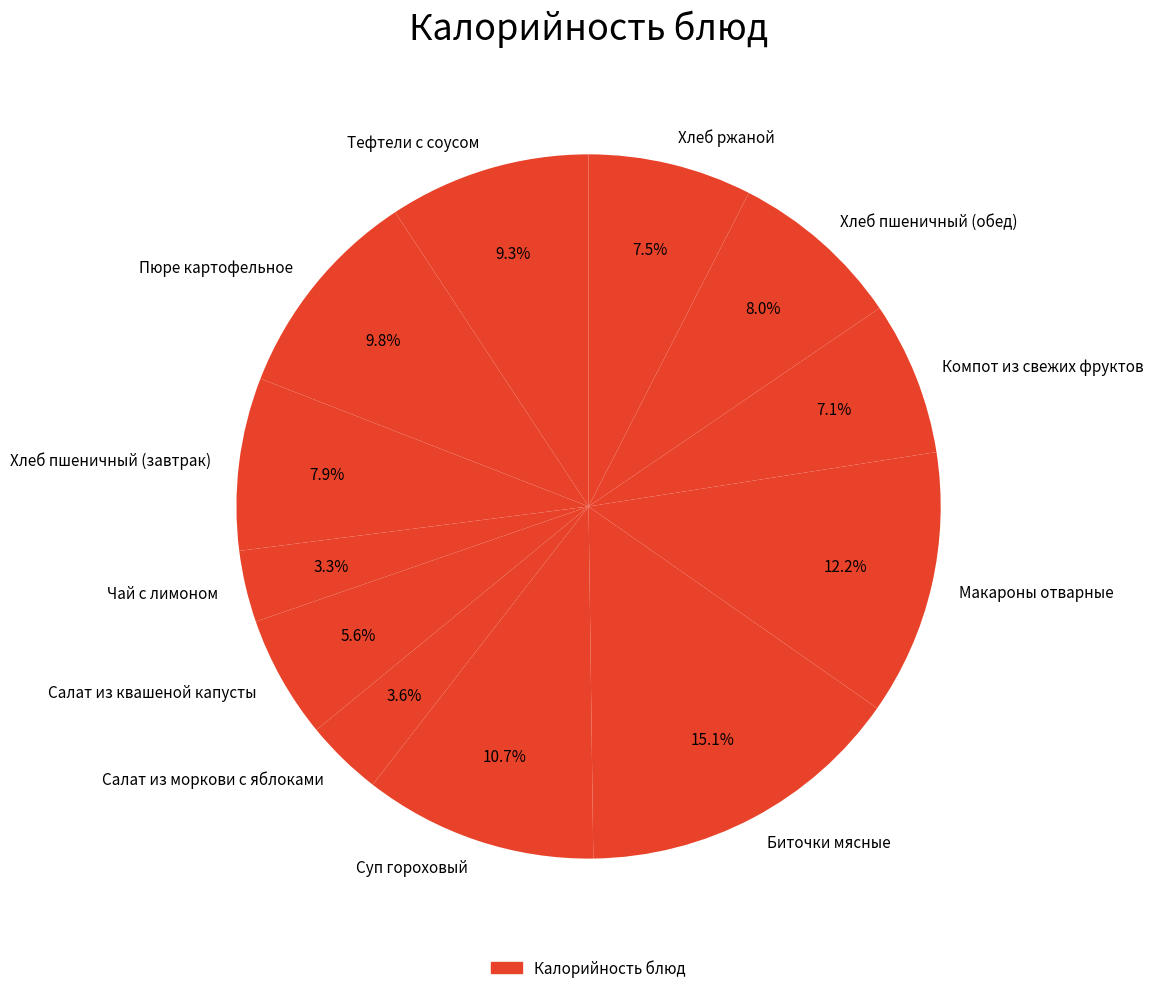

To the nearest percent, what percentage of the pie is Суп гороховый?

11%